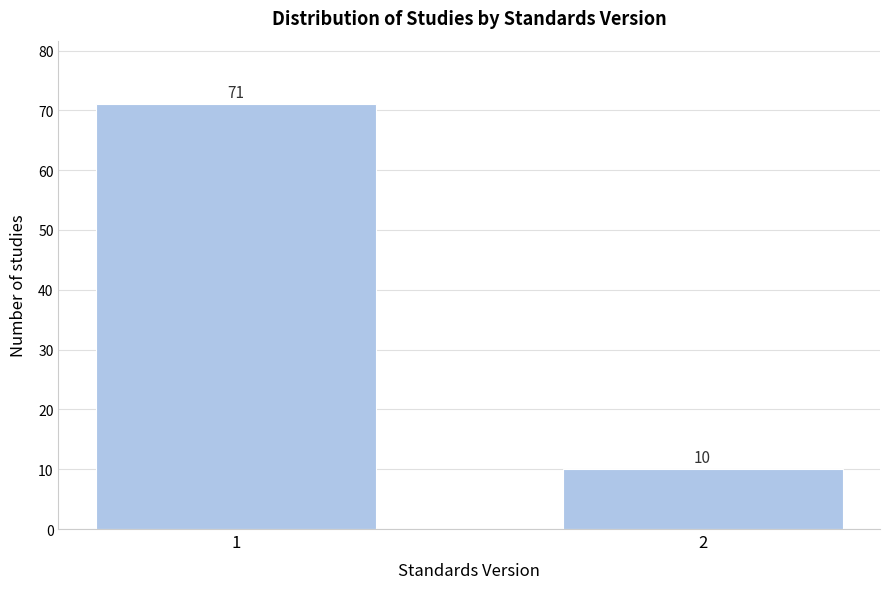

Reading left to right, extract all data points from this chart.

1=71	2=10